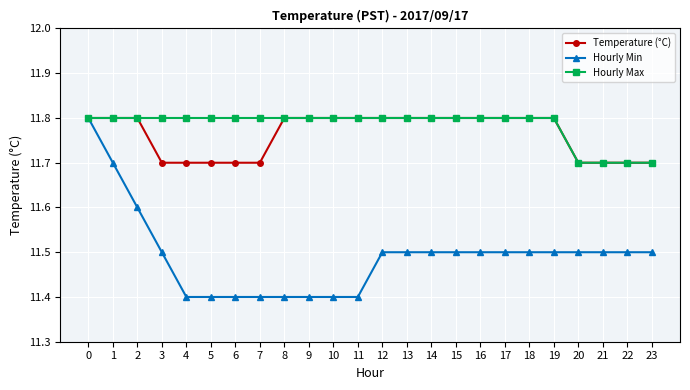

What is the difference between the second highest and second lowest values in the Hourly Min series?

0.3